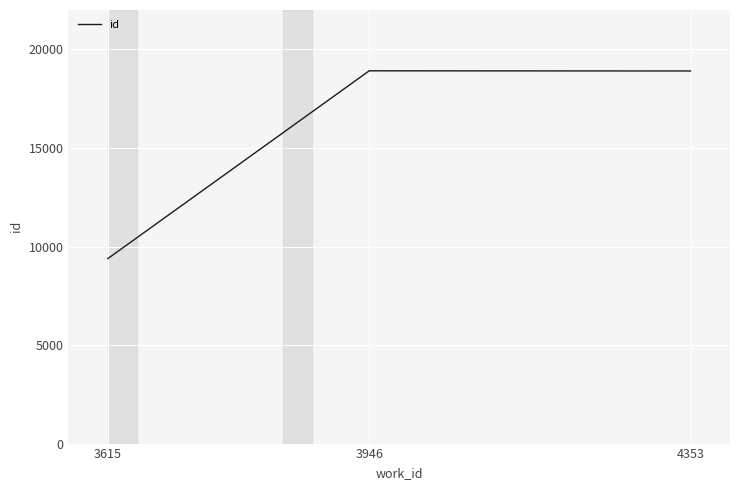

At which category does the chart reach its minimum across all series?

3615